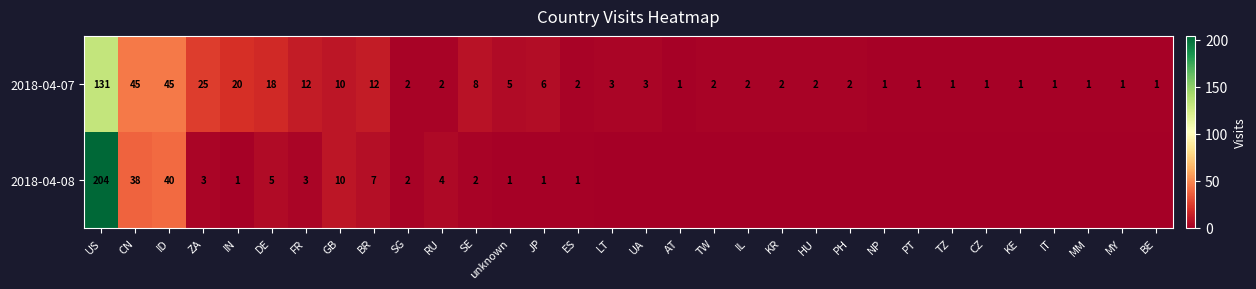

The value of 2018-04-08 at ID is 20. True or false?

False